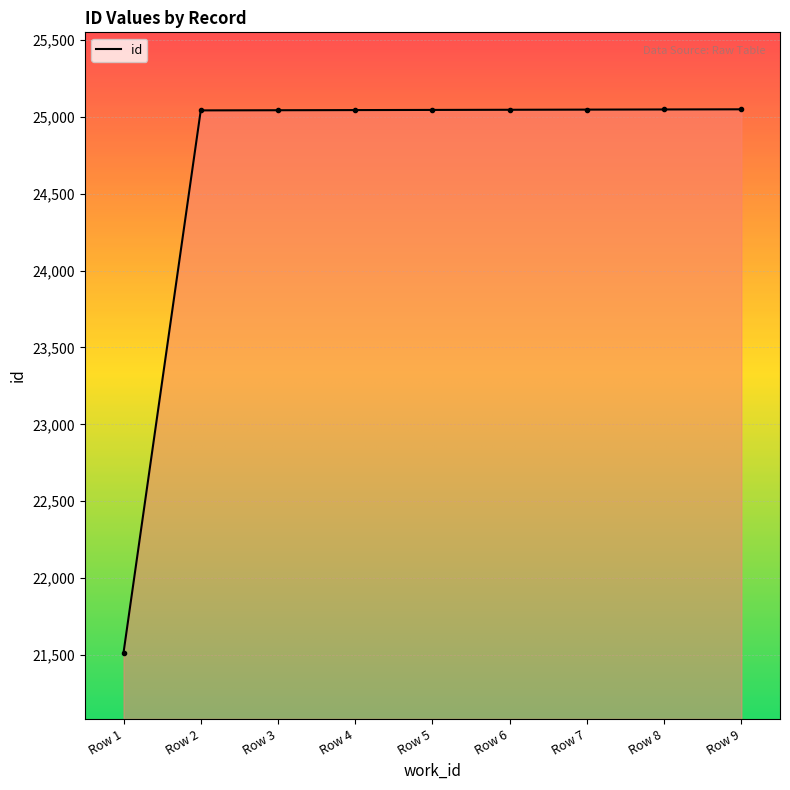

The value at Row 2 is 11320. True or false?

False